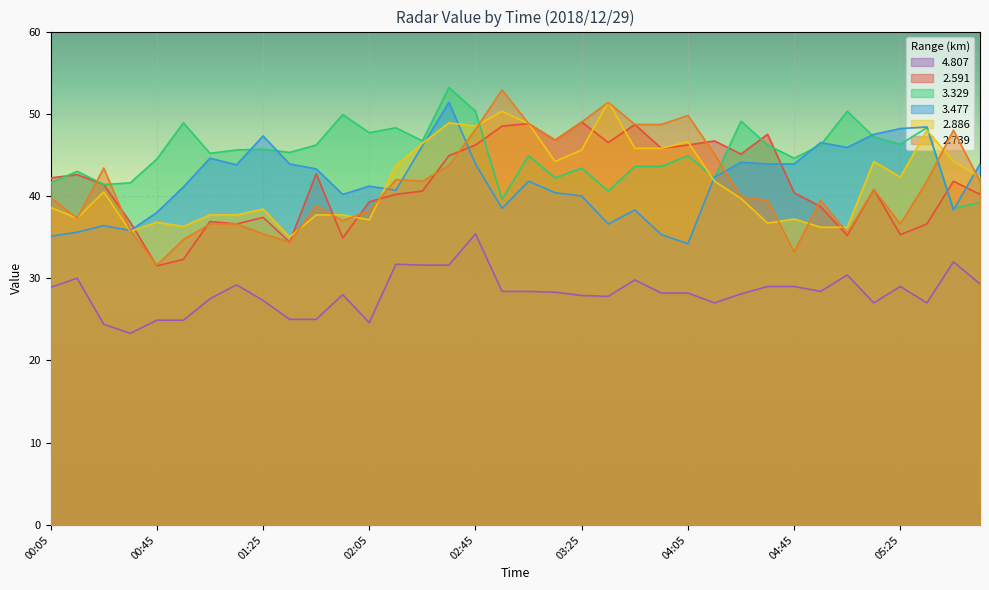

Where is   3.329 nearest to the value 45?

03:05